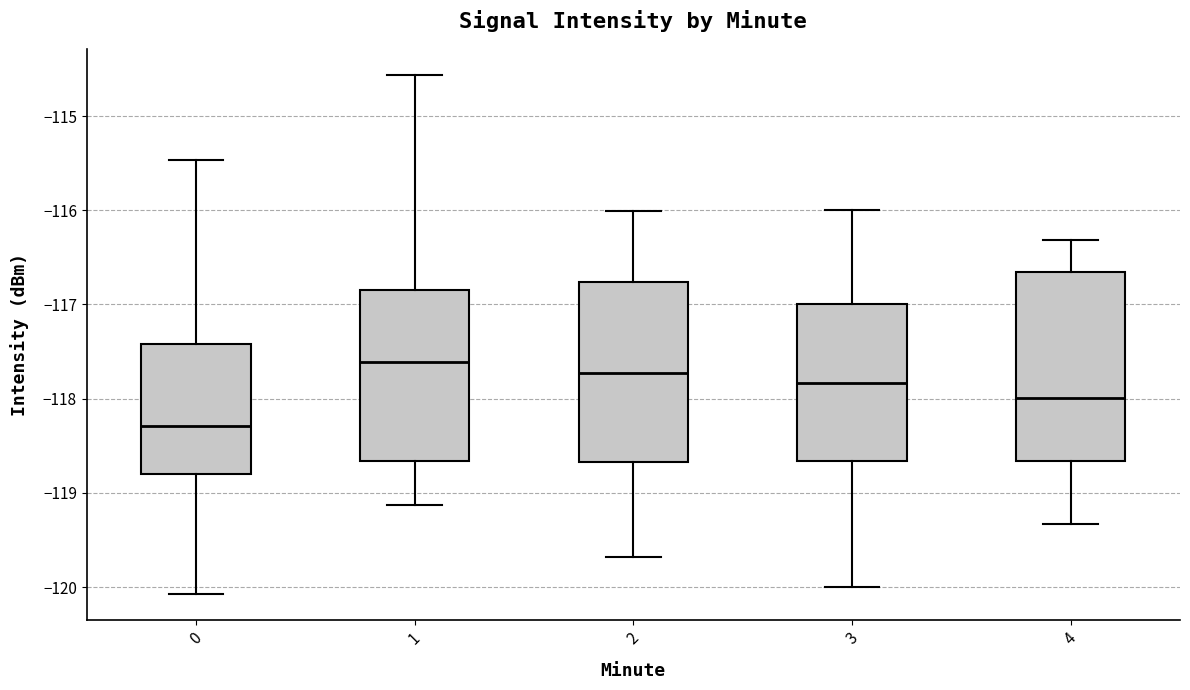

Reading left to right, transcribe this box plot: for each box, give where its median line is, the range the box spans, and where its two whiskers end, as read against the y-axis. The values are not printed on the chart, so give them approximately, as read against the axis.

0: median -118.3, box -118.8 to -117.4, whiskers -120.1 to -115.5
1: median -117.6, box -118.7 to -116.8, whiskers -119.1 to -114.6
2: median -117.7, box -118.7 to -116.8, whiskers -119.7 to -116.0
3: median -117.8, box -118.7 to -117.0, whiskers -120.0 to -116.0
4: median -118.0, box -118.7 to -116.7, whiskers -119.3 to -116.3